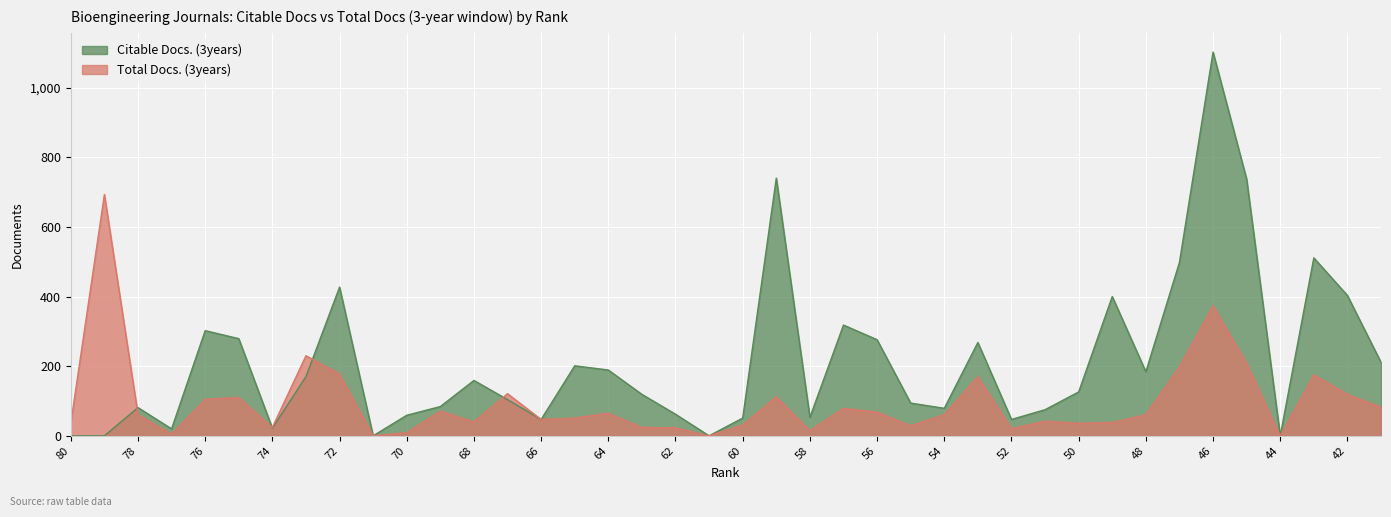

What is the difference between the second highest and minimum values in the Total Docs. (3years) series?

374